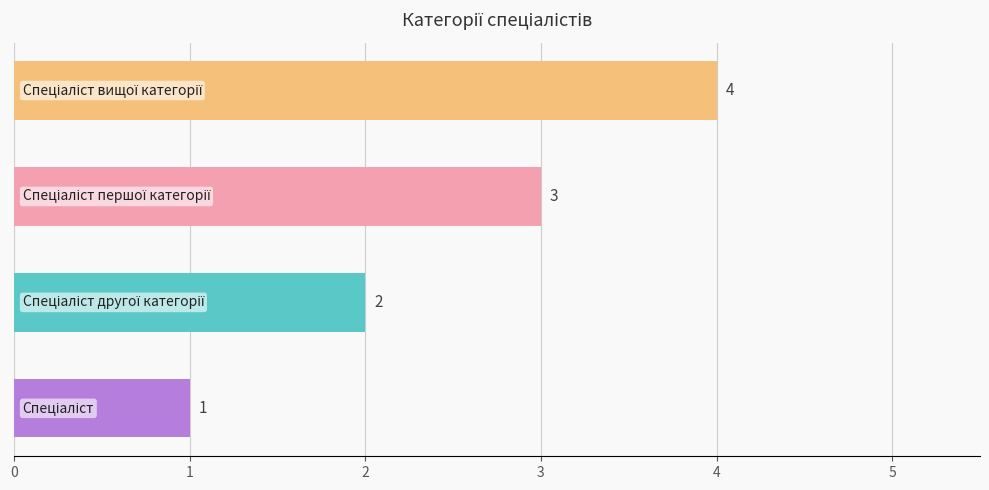

What is the smallest value displayed?

1